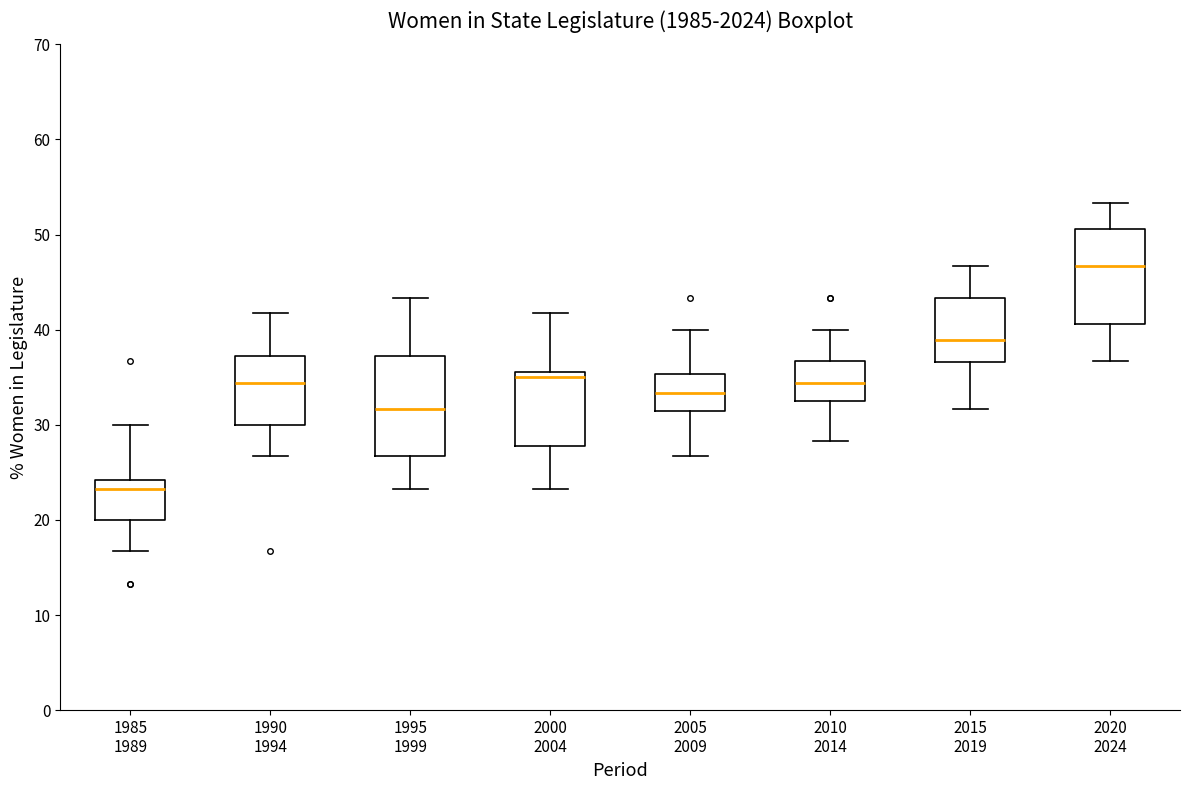

Reading left to right, read every box against the y-axis: the position of its median line, the range the box covers, and the ends of its whiskers. The values are not printed on the chart, so give them approximately, as read against the axis.

1985 1989: median 23, box 20 to 24, whiskers 17 to 30
1990 1994: median 34, box 30 to 37, whiskers 27 to 42
1995 1999: median 32, box 27 to 37, whiskers 23 to 43
2000 2004: median 35, box 28 to 36, whiskers 23 to 42
2005 2009: median 33, box 31 to 35, whiskers 27 to 40
2010 2014: median 34, box 33 to 37, whiskers 28 to 40
2015 2019: median 39, box 37 to 43, whiskers 32 to 47
2020 2024: median 47, box 41 to 51, whiskers 37 to 53